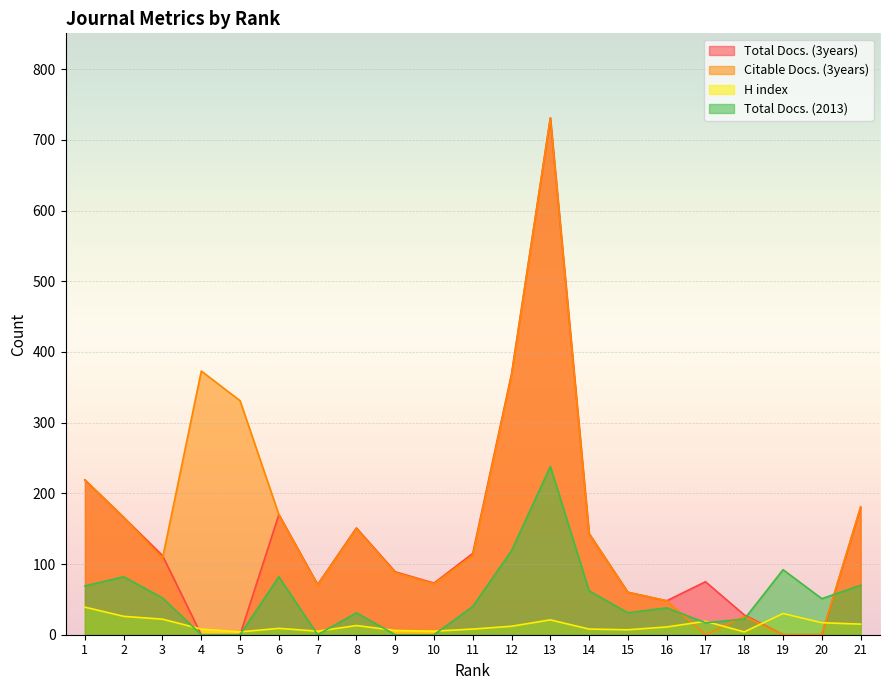

What is the total value across all series at 19?

122